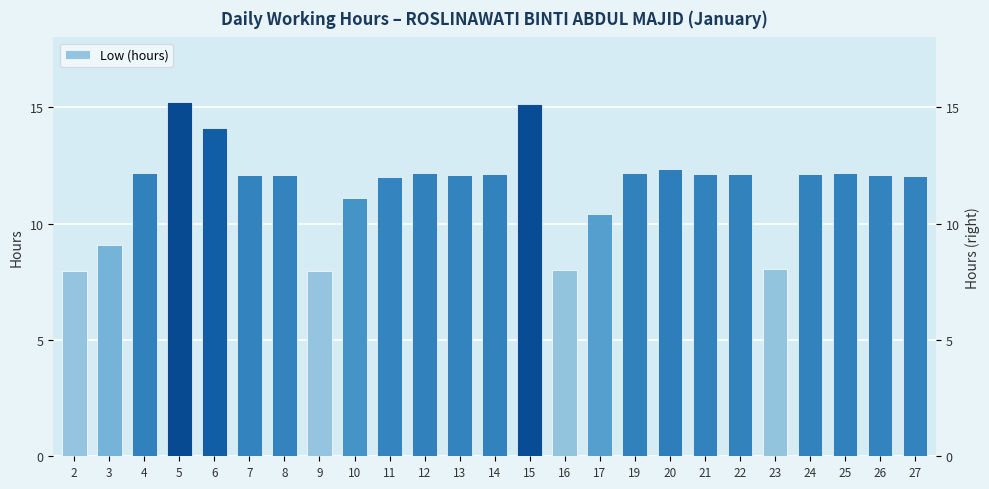

What is the change in value from 15 to 27?

-3.1